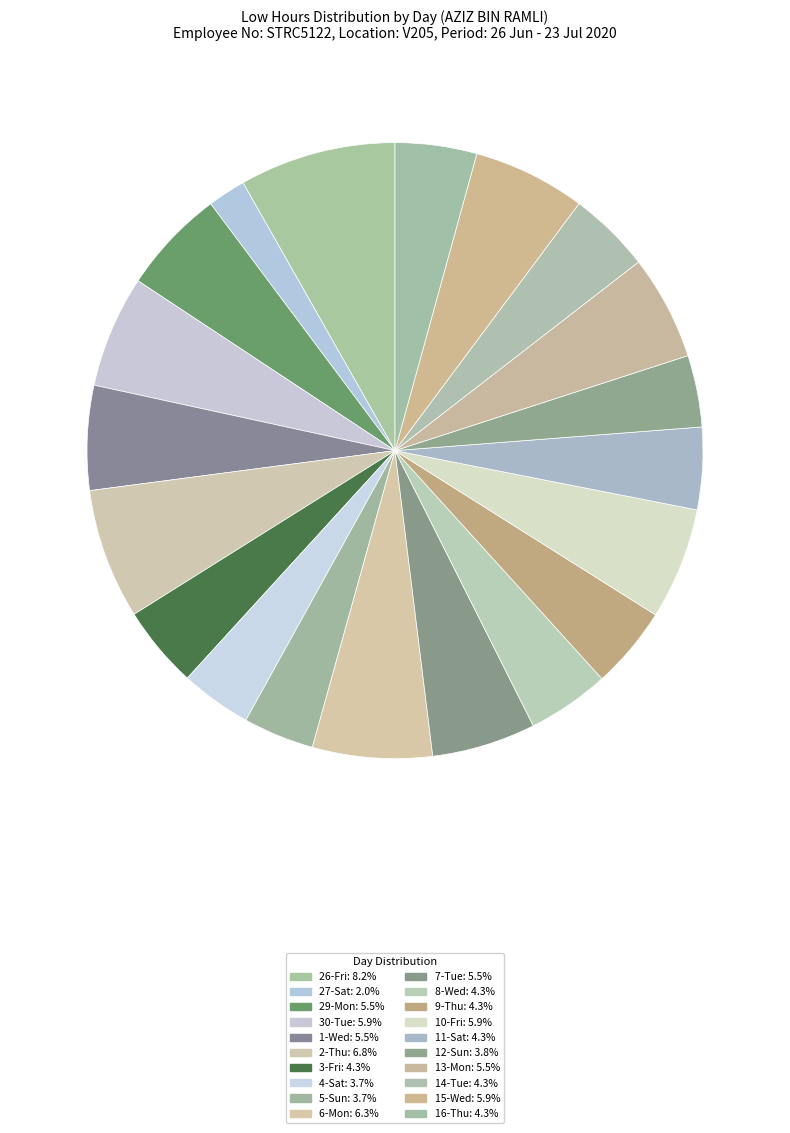

Is 10-Fri the majority of the pie?

No